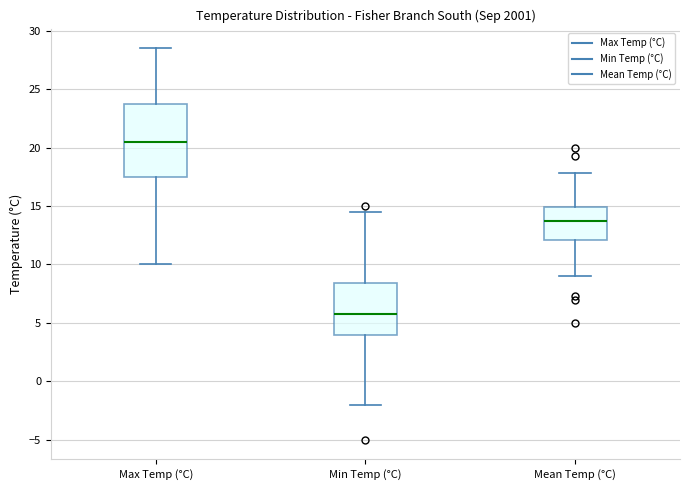

Reading left to right, read every box against the y-axis: the position of its median line, the range the box covers, and the ends of its whiskers. The values are not printed on the chart, so give them approximately, as read against the axis.

Max Temp (°C): median 20.5, box 17.5 to 24.0, whiskers 10.0 to 28.5
Min Temp (°C): median 6.0, box 4.0 to 8.5, whiskers -2.0 to 14.5
Mean Temp (°C): median 14.0, box 12.0 to 15.0, whiskers 9.0 to 18.0